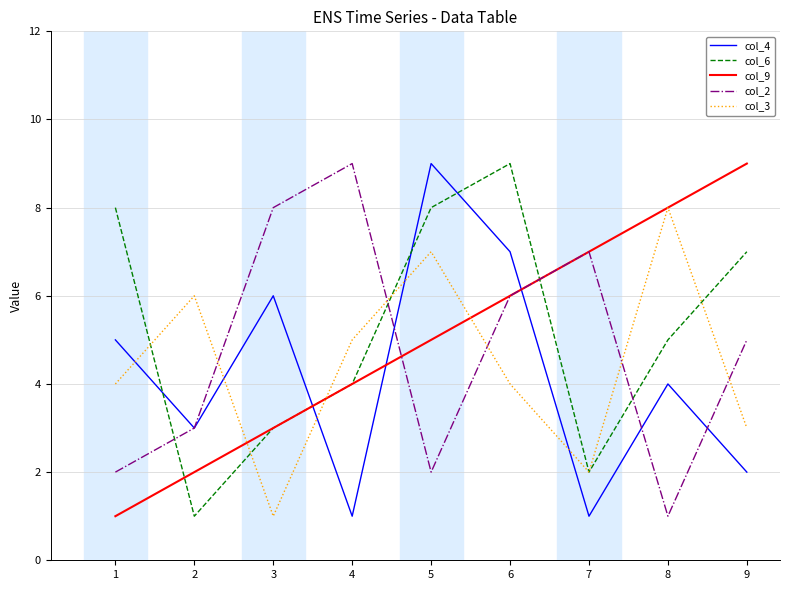

Does the chart display data point markers on the line(s)?

No